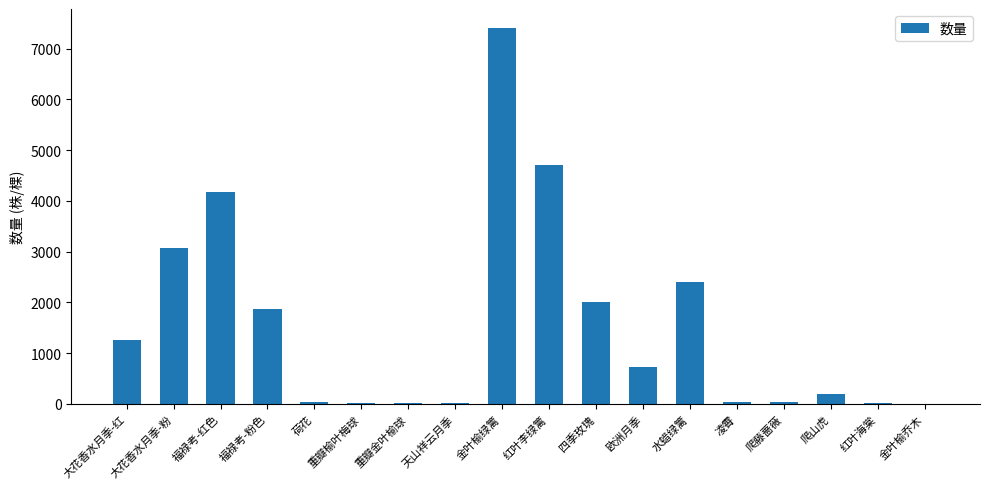

Where is the data nearest to the value 3708?

福禄考-红色